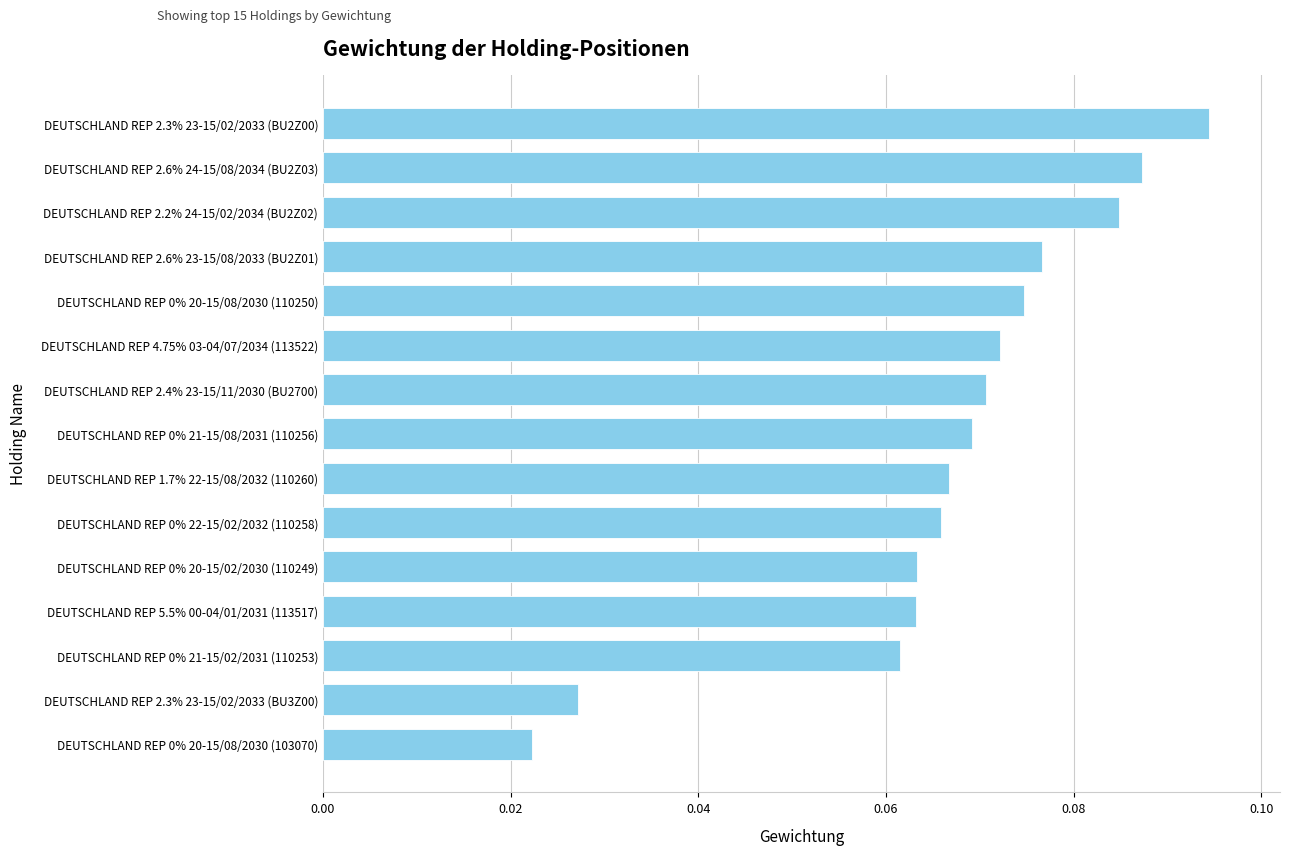

How many values are between 0 and 1?

15